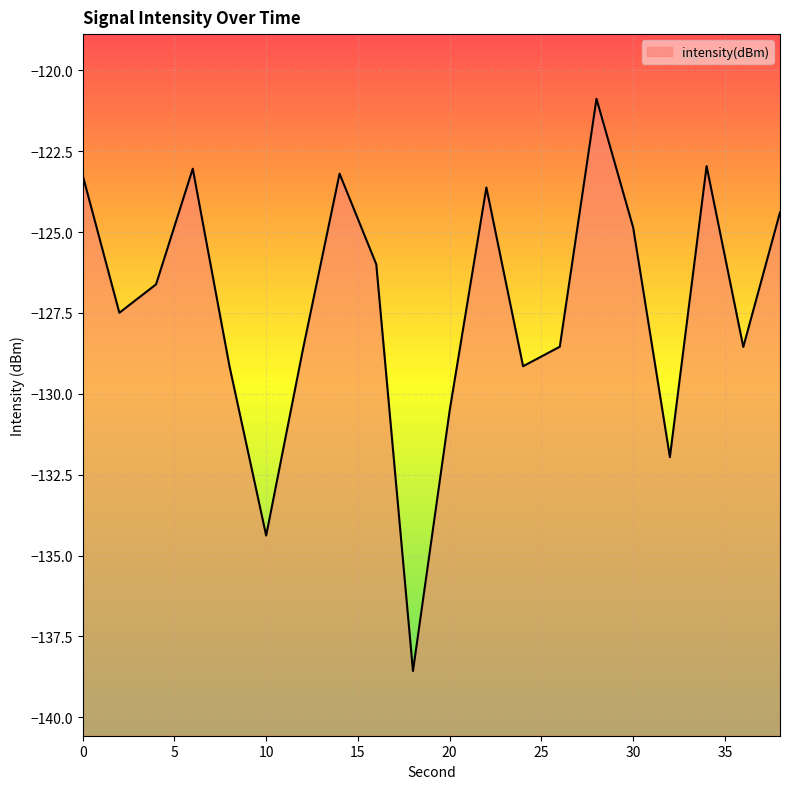

Which label corresponds to the largest value in the chart?

28